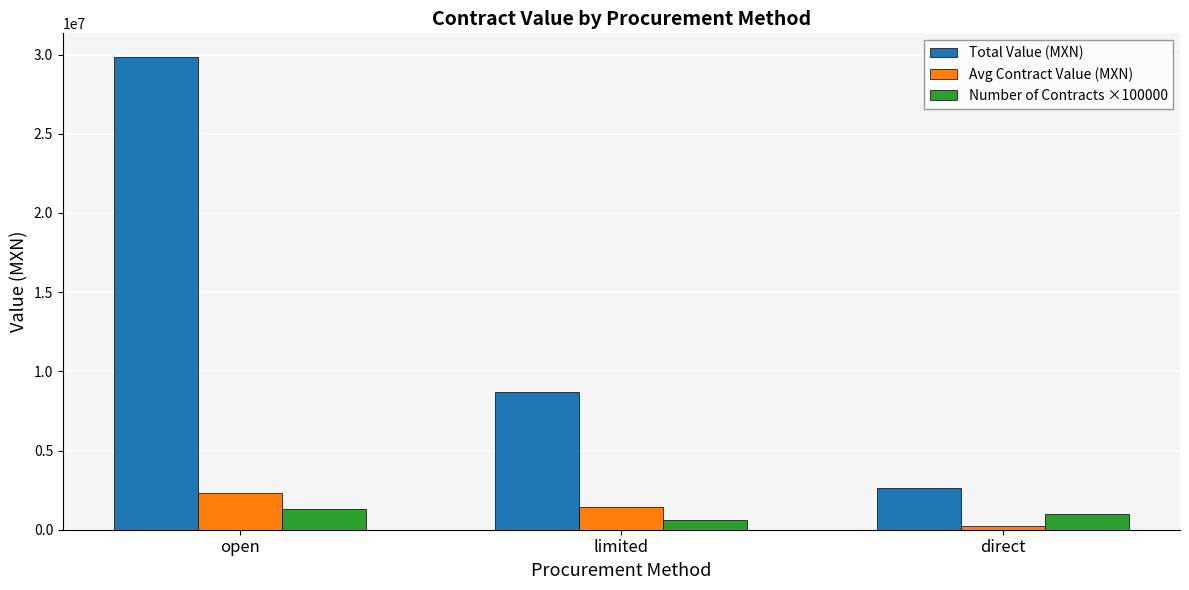

What is the average value of the Total Value (MXN) series?

13724526.2